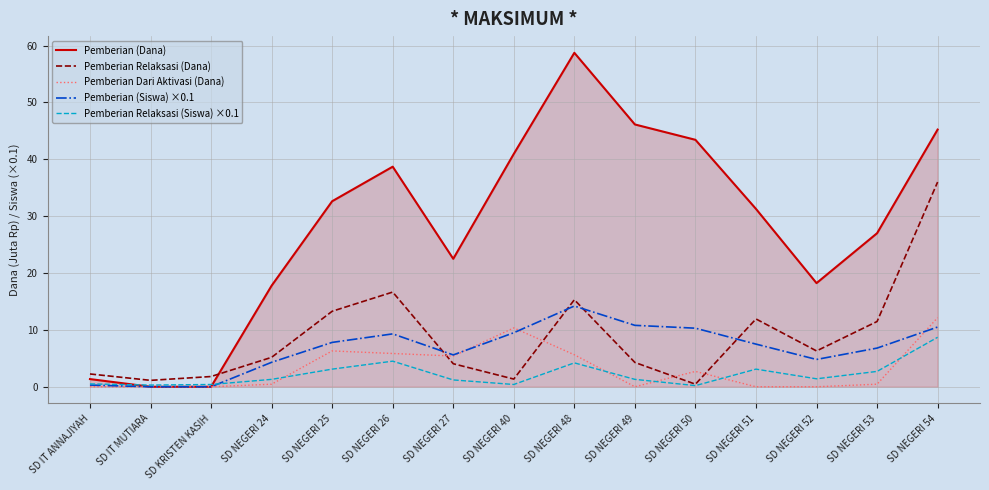

Which series ends up on top after the final intersection of Pemberian (Dana) and Pemberian Relaksasi (Dana)?

Pemberian (Dana)